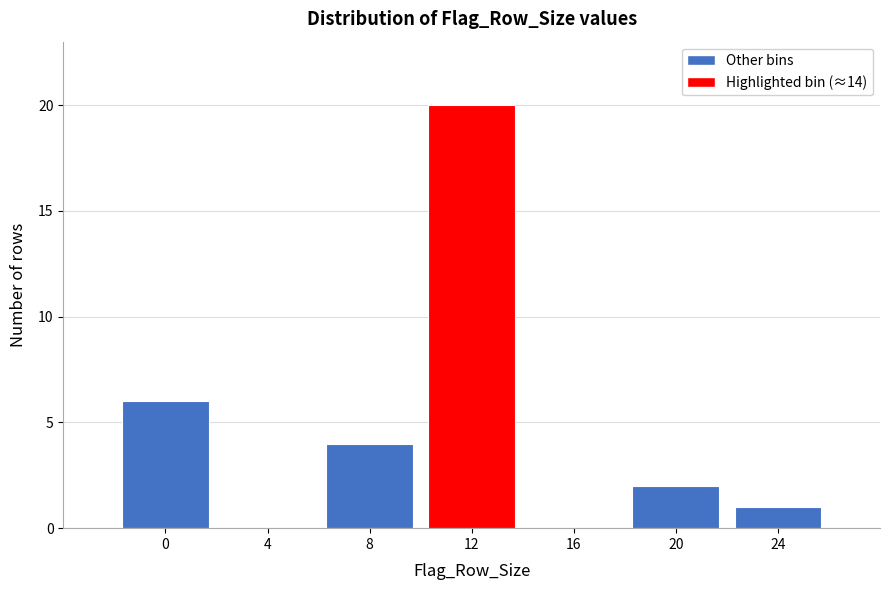

Reading right to left, what are all the values shown in this chart?

24=1	20=2	16=0	12=20	8=4	4=0	0=6